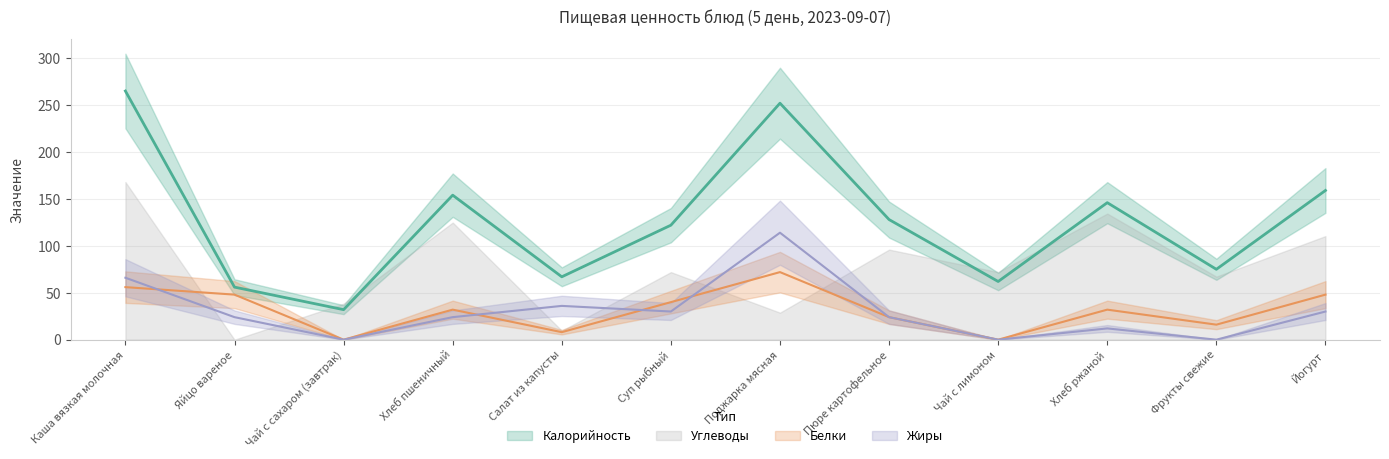

What is the spread (max minus min) of values at Чай с лимоном?

62